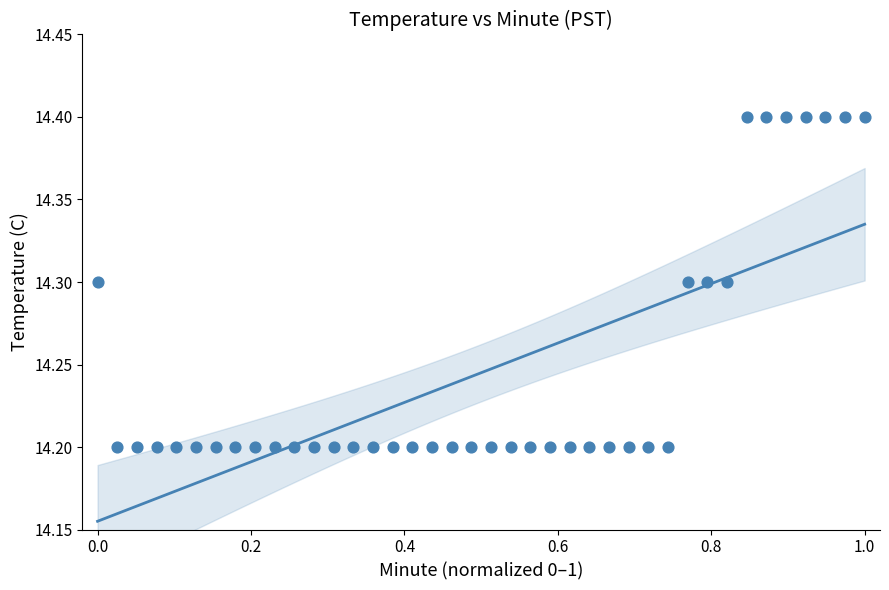

What is the range of X values (max minus min)?

1.0